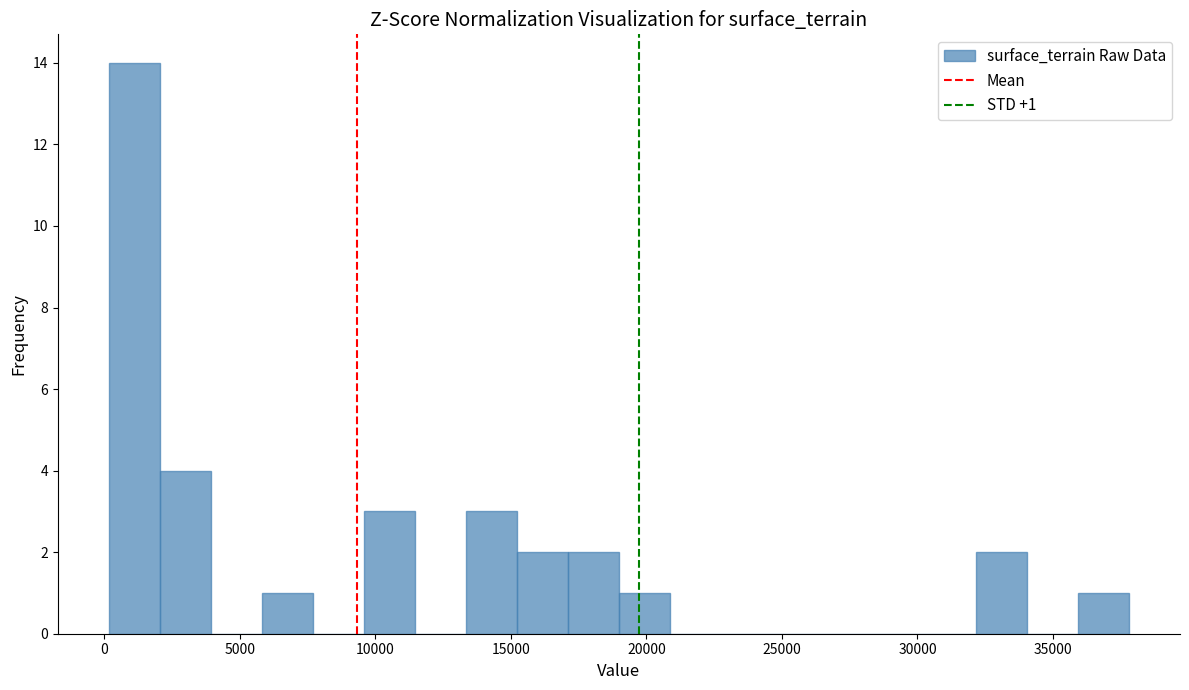

Read against the x-axis, roughly where is the centre of the tallest bar?

1000